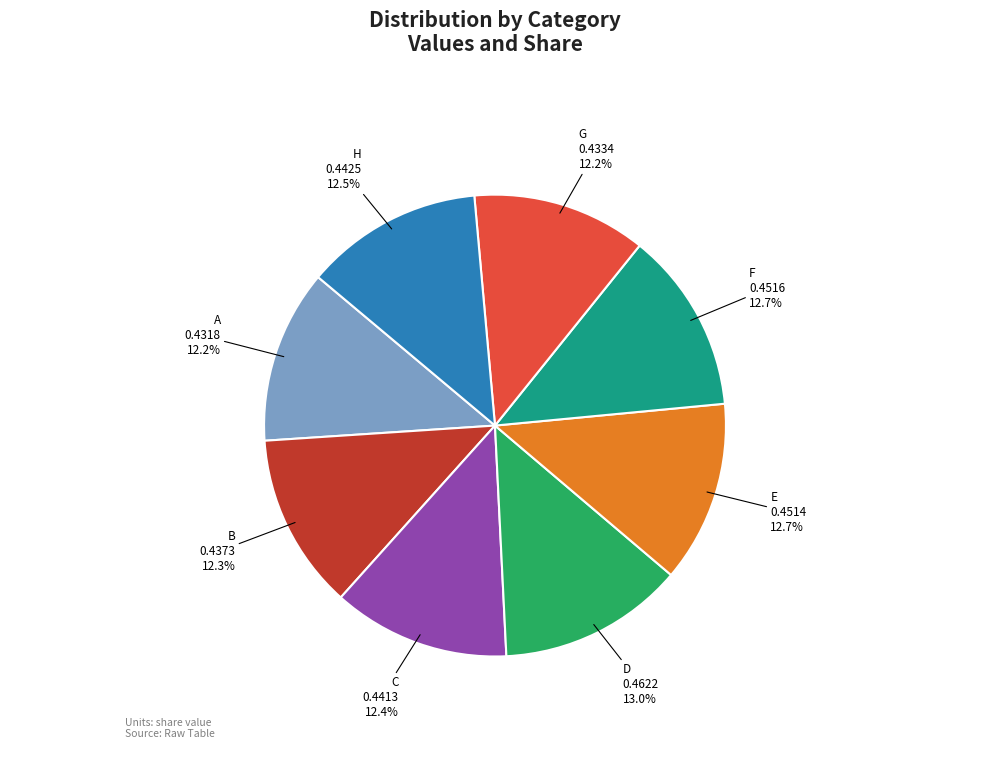

Does any single category account for the majority?

No